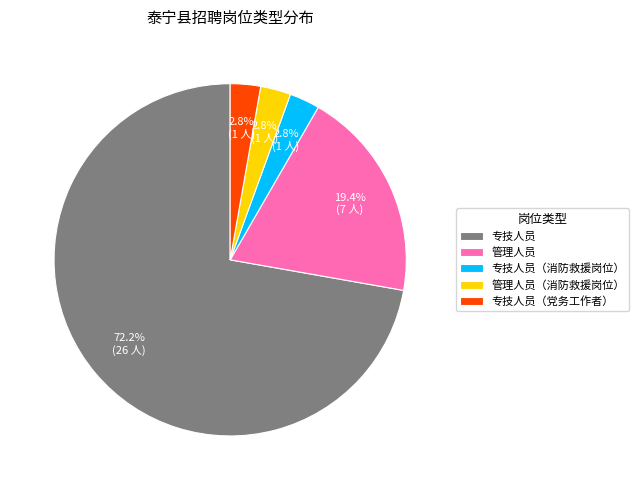

How much of the chart is everything except 专技人员（党务工作者）?

97.2%